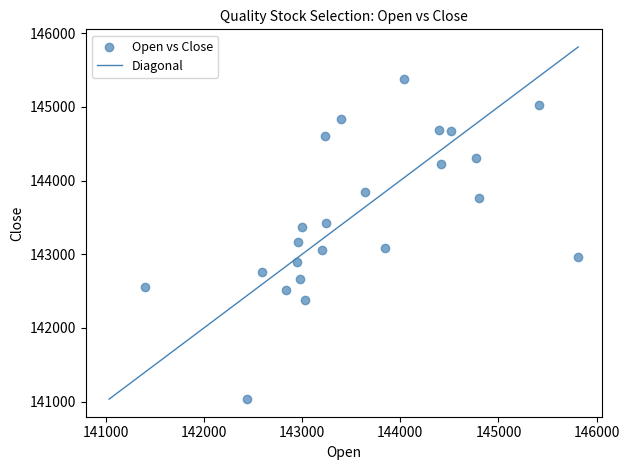

What is the range of X values (max minus min)?

4413